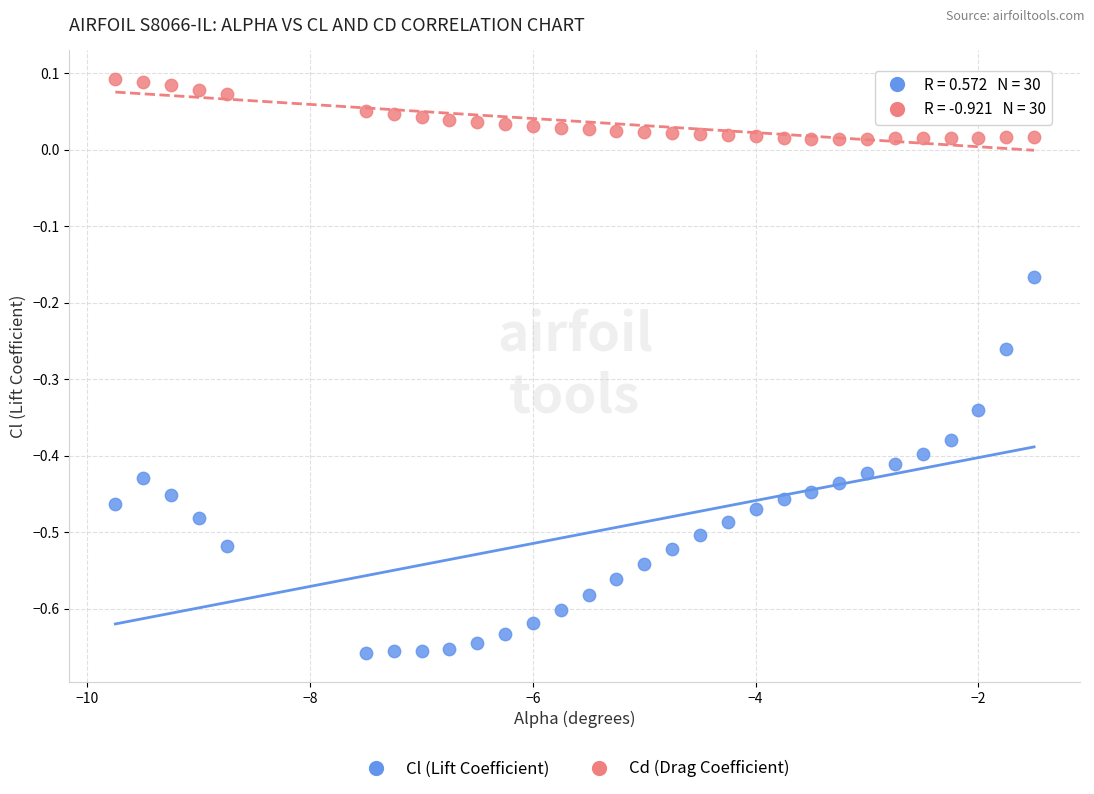

Which series has the largest Y range (max minus min)?

Cl (Lift Coefficient)